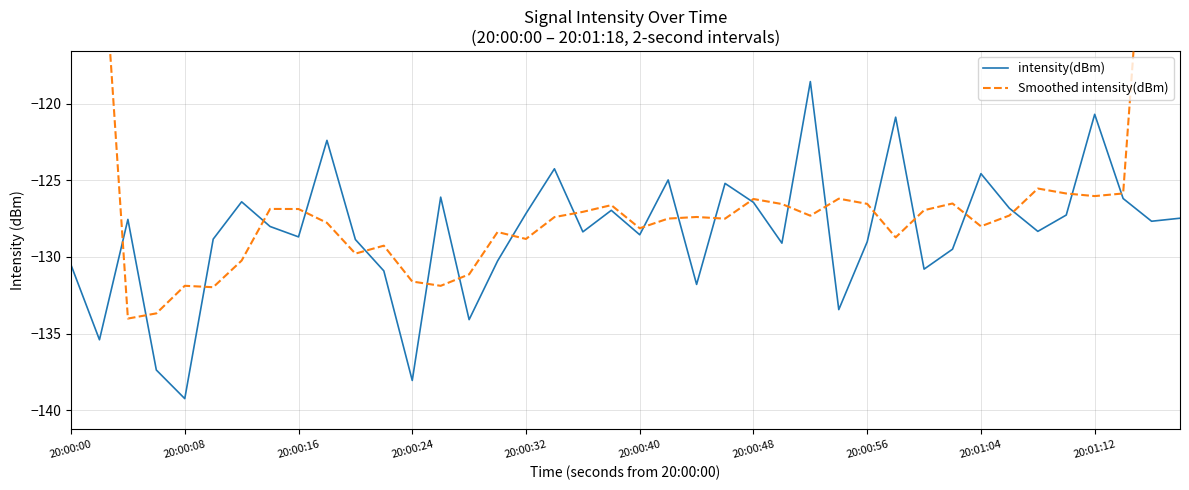

What is the minimum value for intensity(dBm)?

-139.3